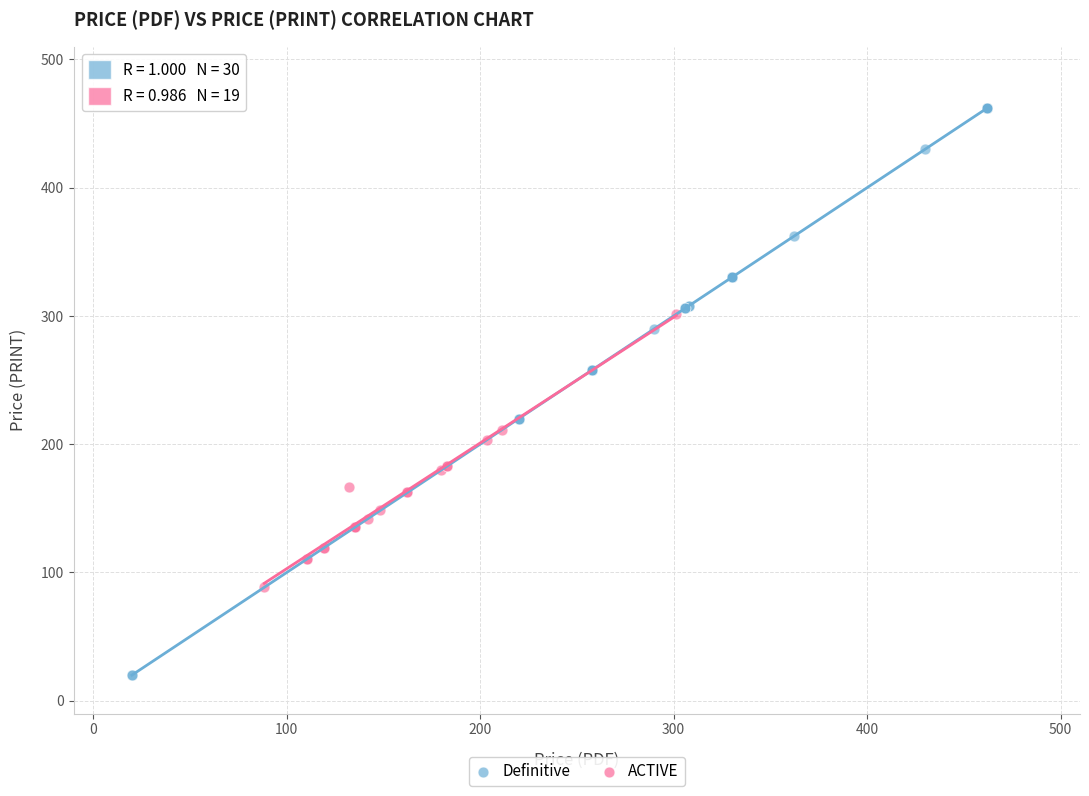

Which series reaches the minimum Y coordinate?

Definitive